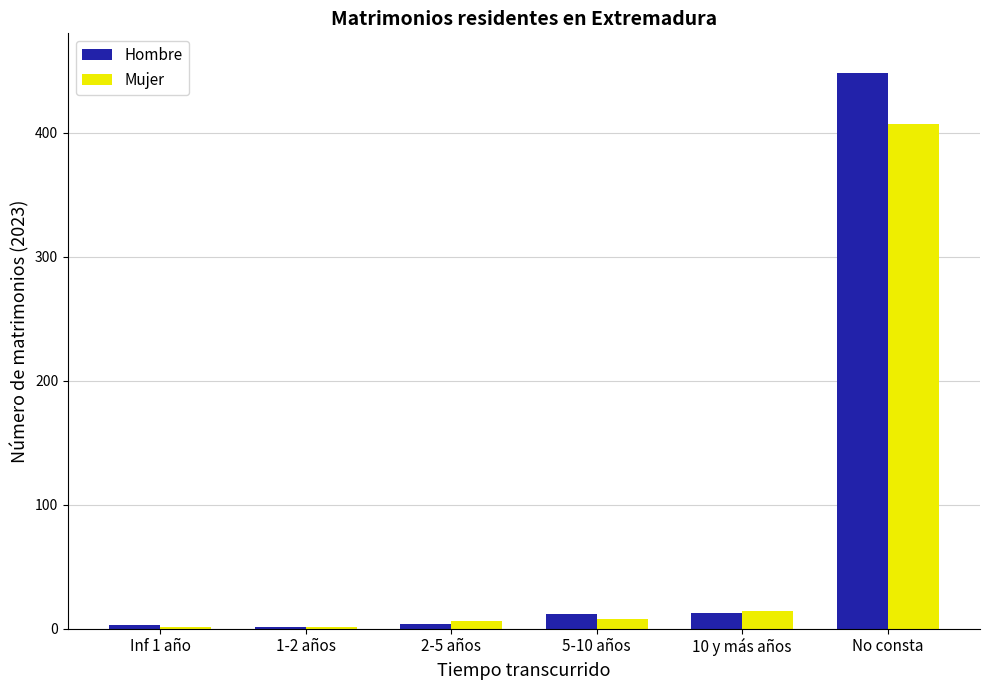

Which series changed the most between Inf 1 año and No consta?

Hombre